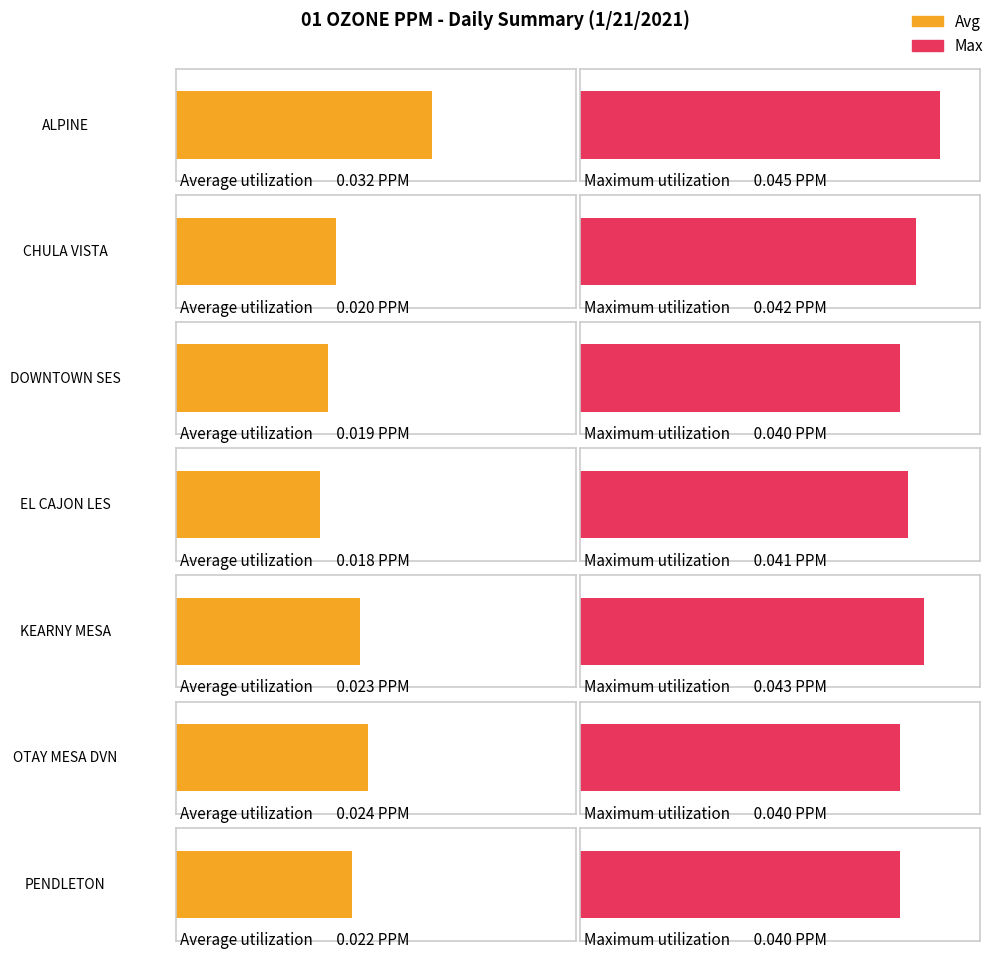

List the series in order of their peak value, highest first.

Max, Avg